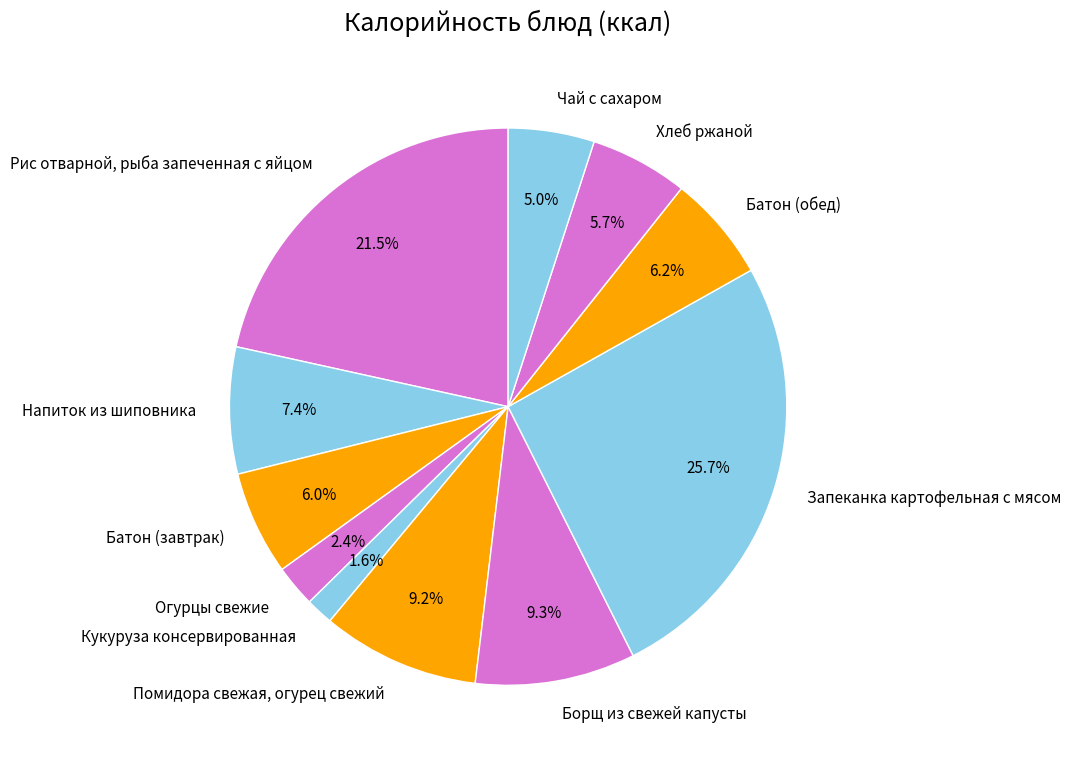

Is there any slice that represents more than half of the pie?

No